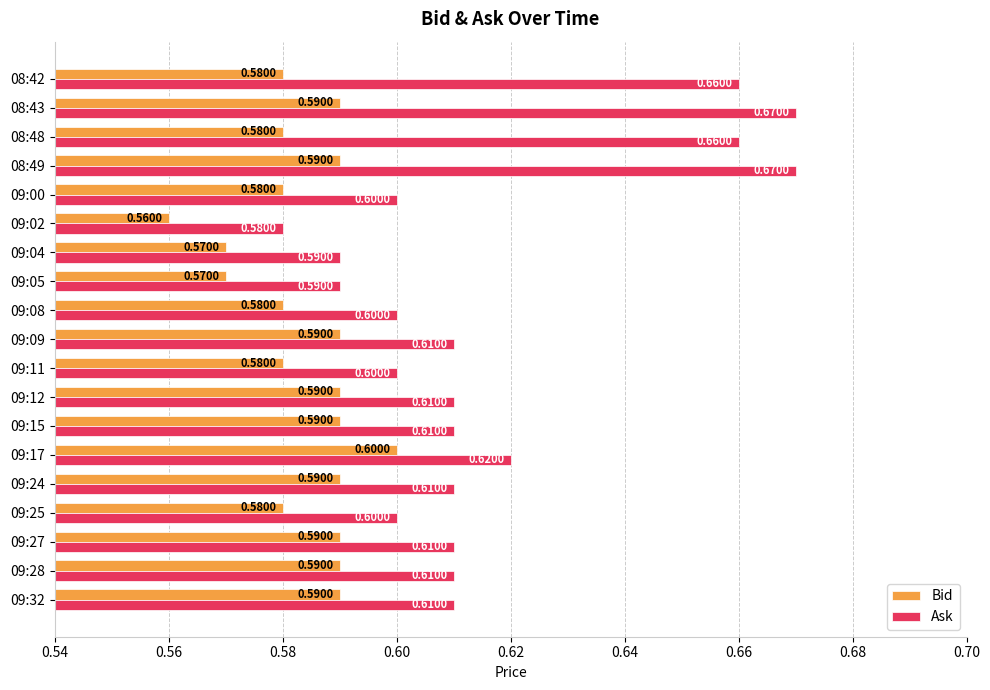

Which series has the largest total across all categories?

Ask